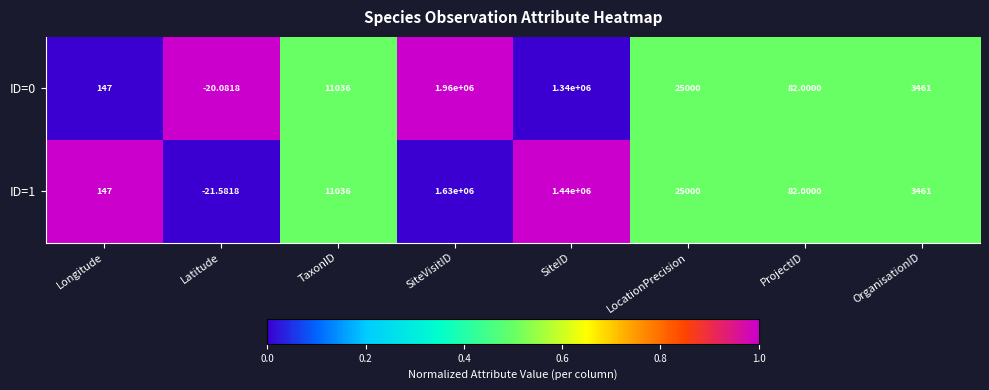

Where is ID=0 nearest to the value 979989?

SiteID